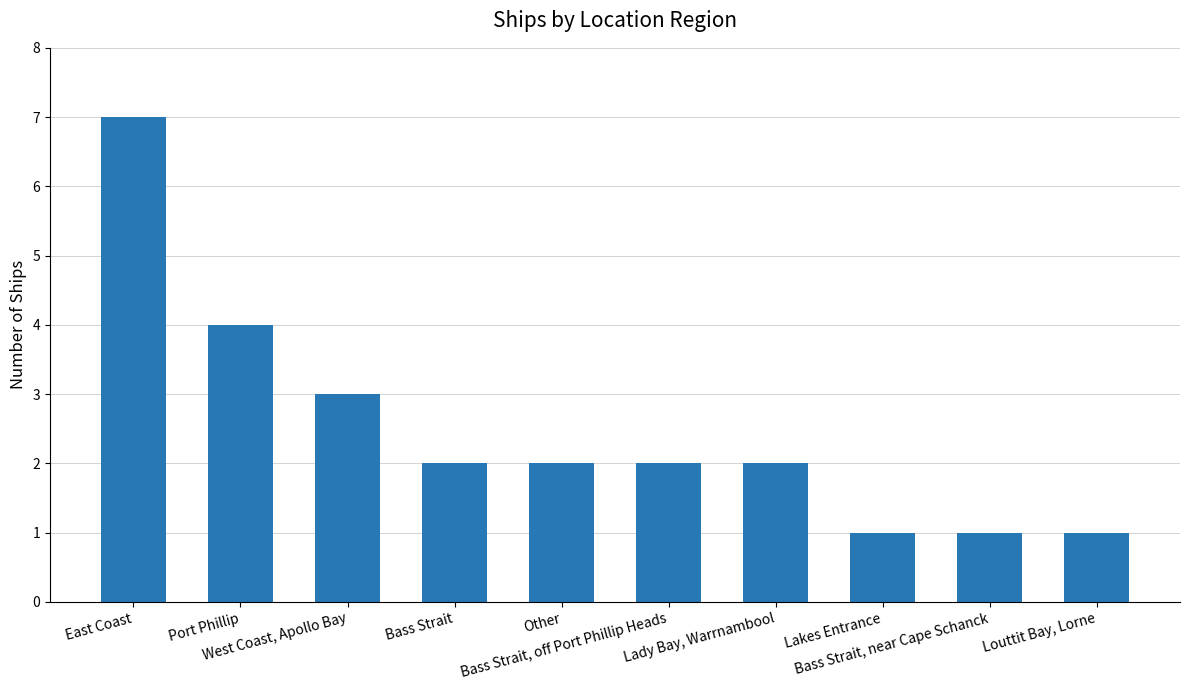

Between West Coast, Apollo Bay and Lakes Entrance, which is larger?

West Coast, Apollo Bay